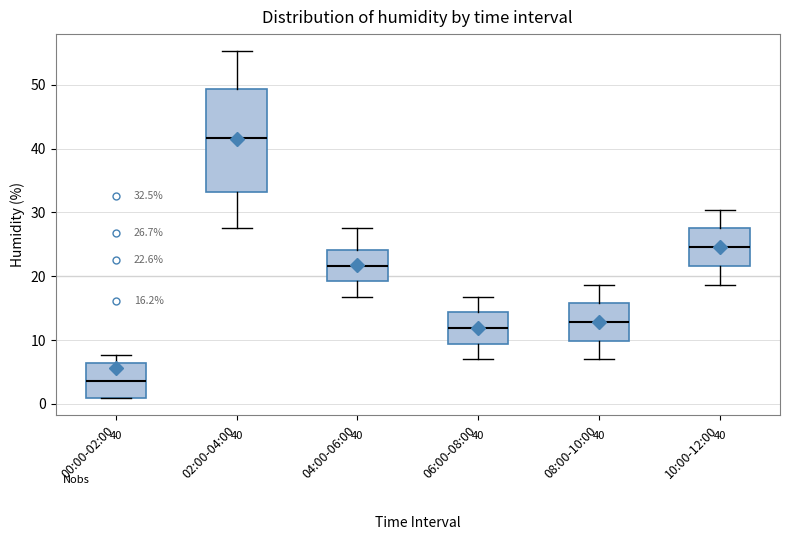

Which box's median line is the lowest?

00:00-02:00